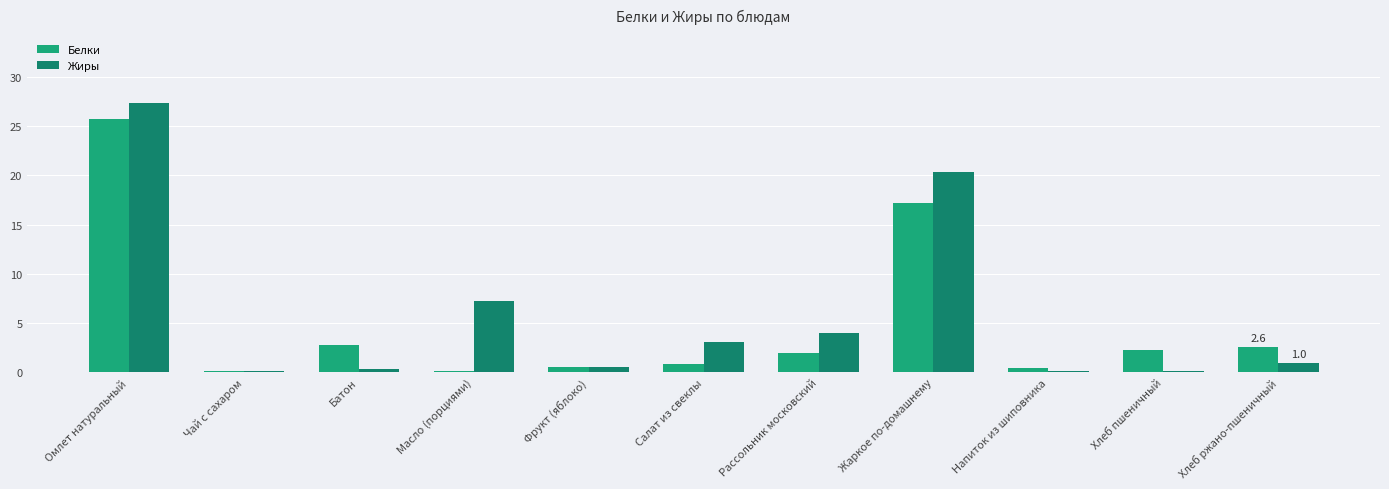

Rank the categories by Жиры value from highest to lowest.

Омлет натуральный, Жаркое по-домашнему, Масло (порциями), Рассольник московский, Салат из свеклы, Хлеб ржано-пшеничный, Фрукт (яблоко), Батон, Напиток из шиповника, Хлеб пшеничный, Чай с сахаром